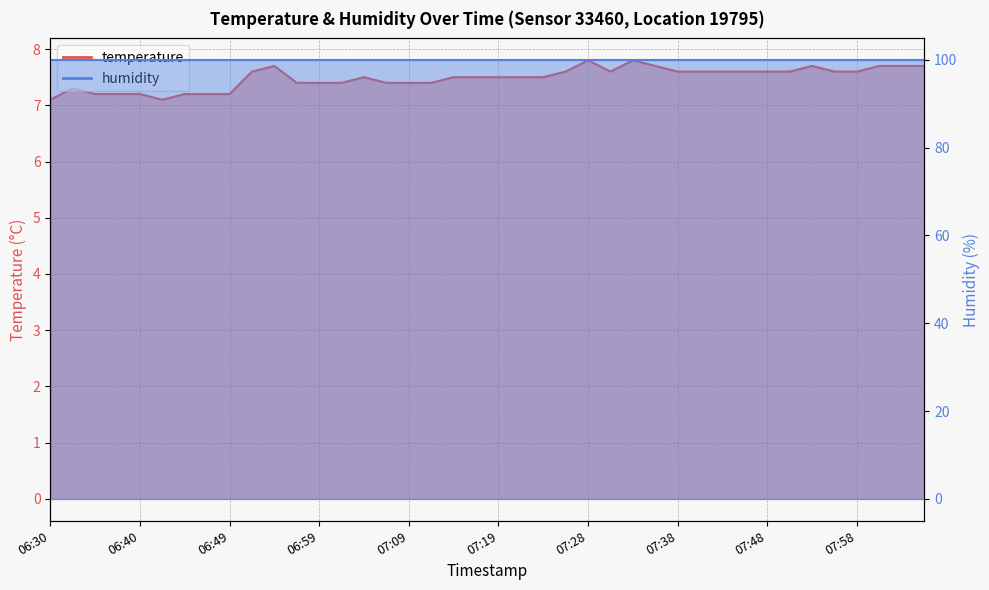

What is the smallest value displayed?

7.1